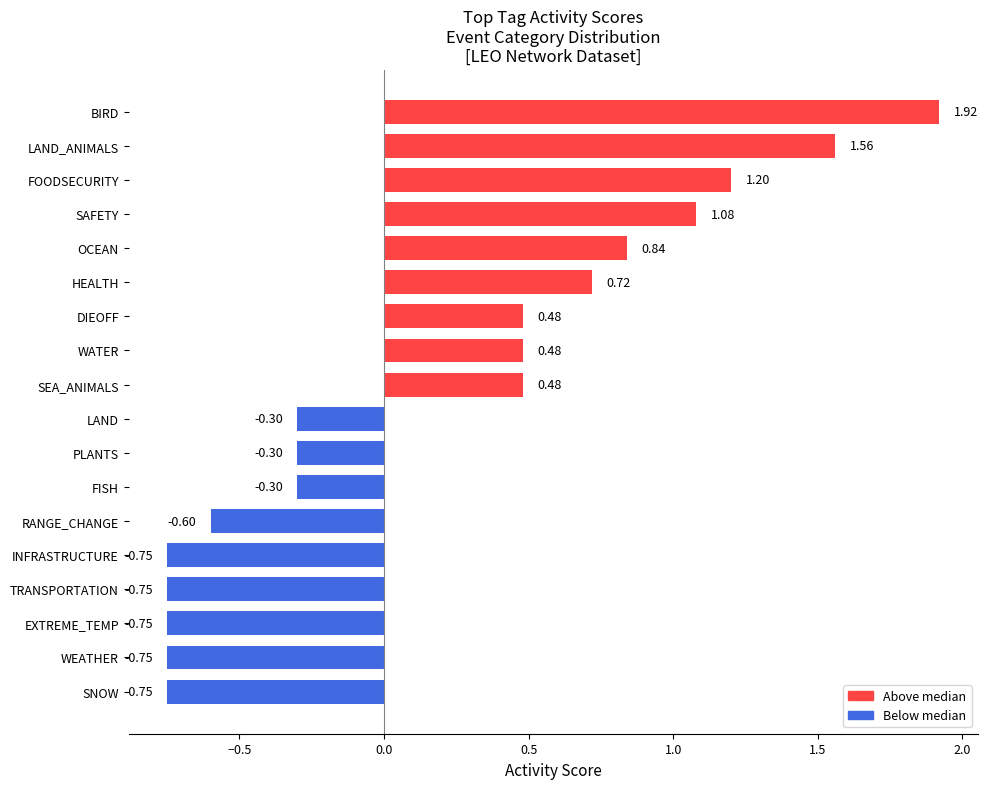

What is the change in value from SEA_ANIMALS to FOODSECURITY?

+0.7